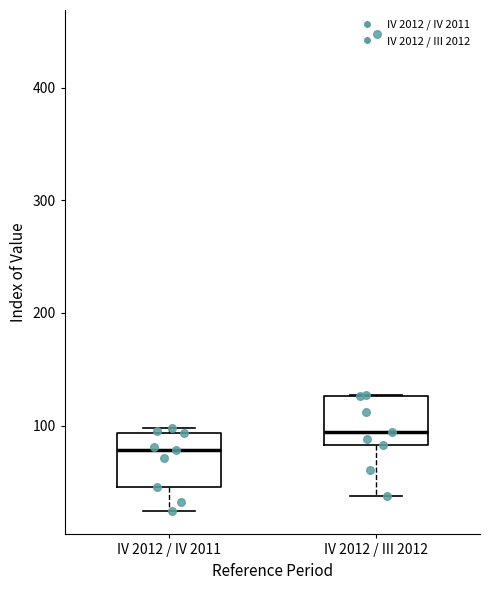

Where is the upper edge of the box for IV 2012 / IV 2011 on the y-axis? The values are not printed on the chart, so give them approximately, as read against the axis.

90